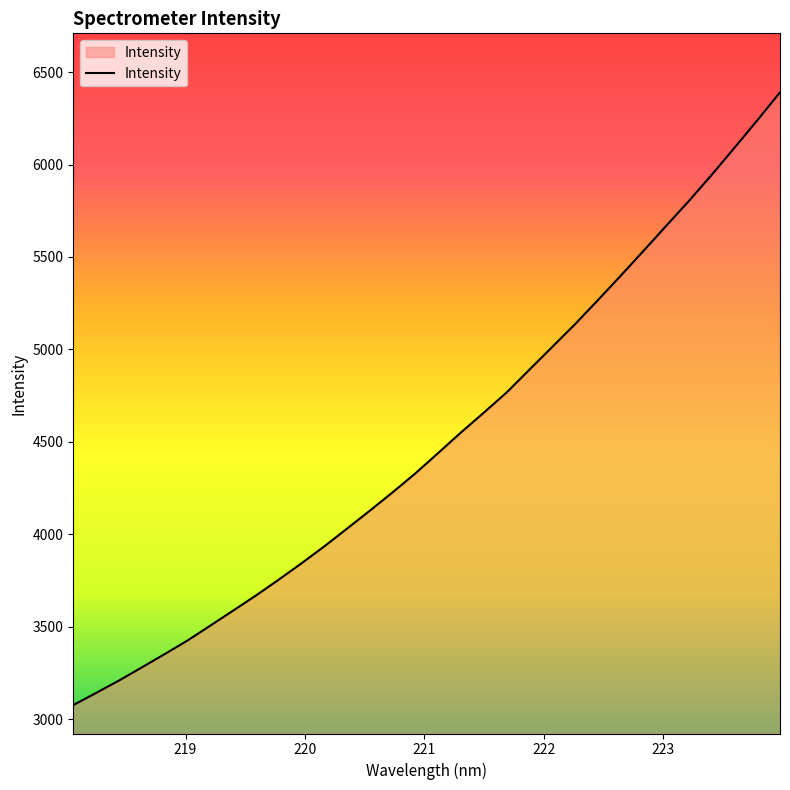

What is the maximum value shown in the chart?

6390.0